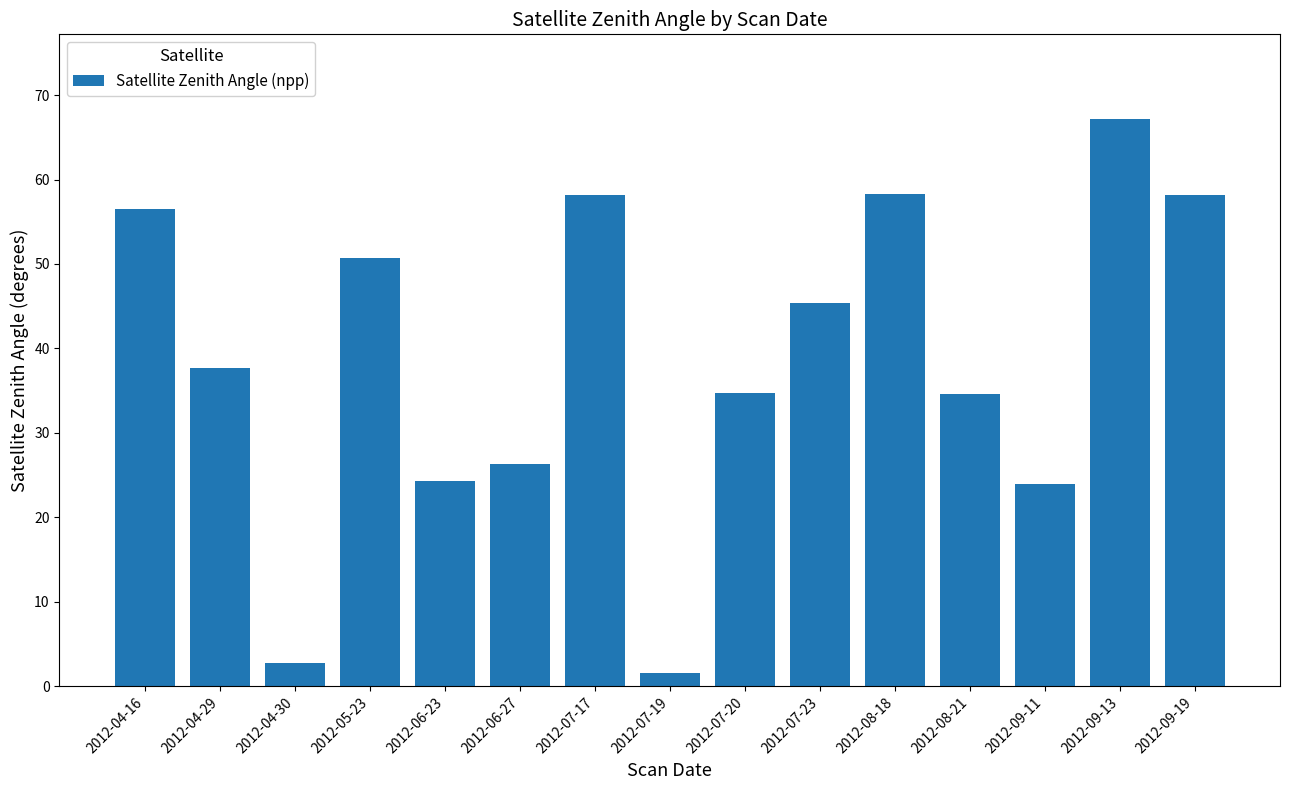

What position from the right is 2012-07-23?

6